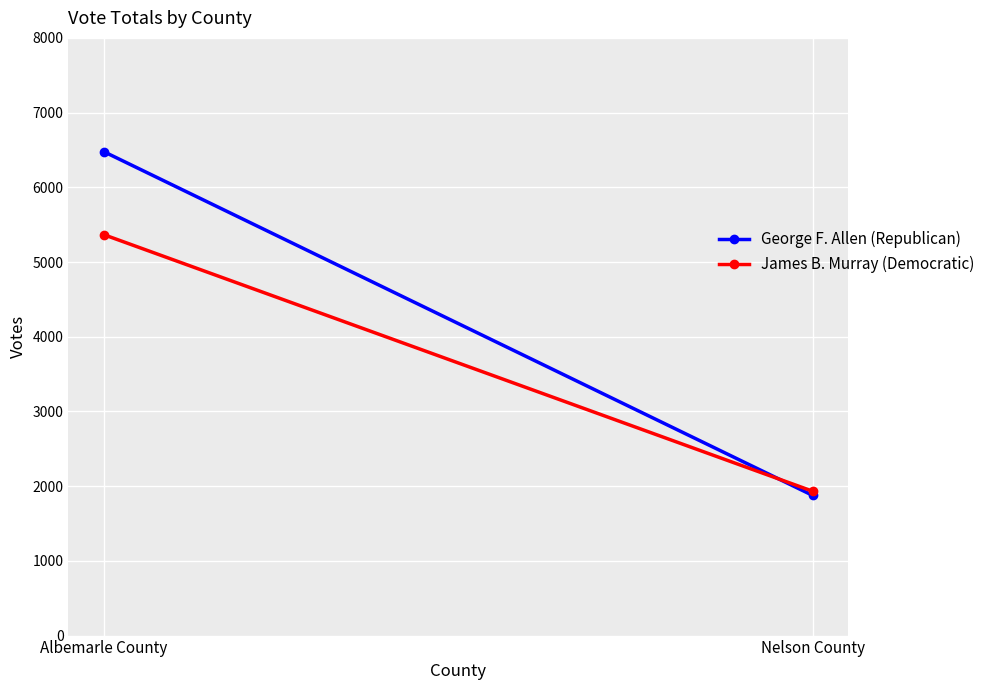

Which series has the largest total across all categories?

George F. Allen (Republican)